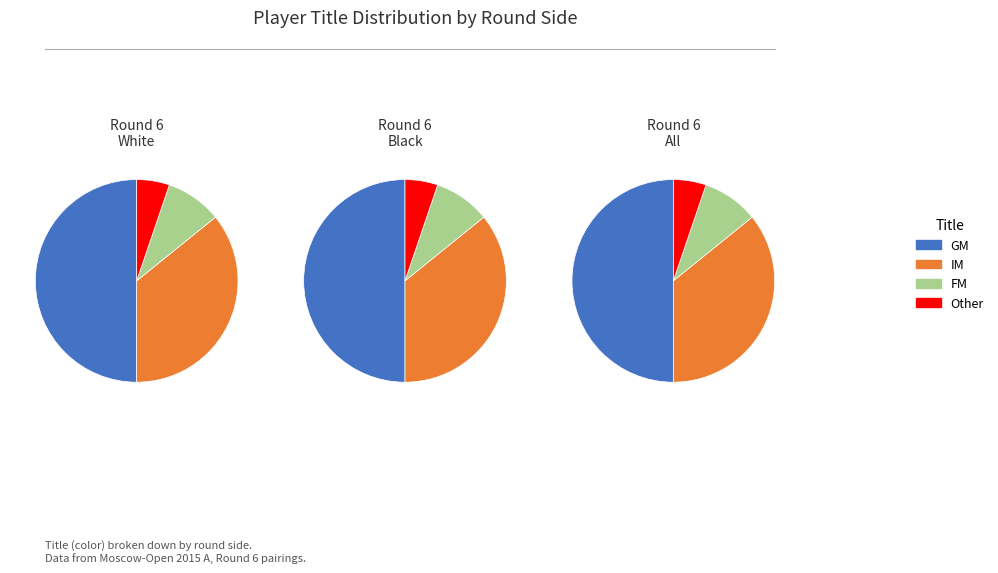

What percentage is the FM slice, to the nearest percent?

9%